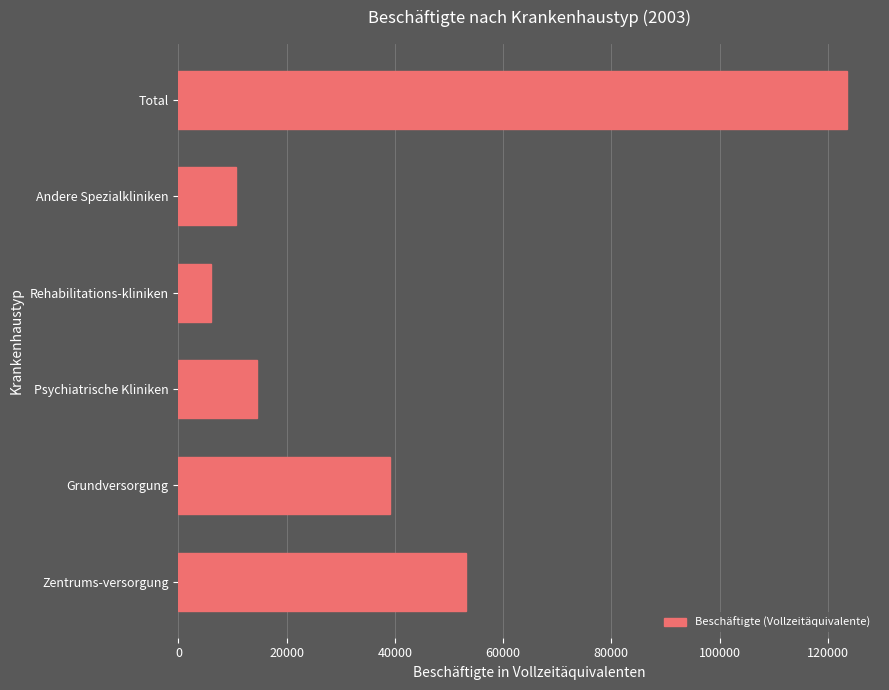

Is it true that the value at Zentrums-versorgung is 36836.5?

False